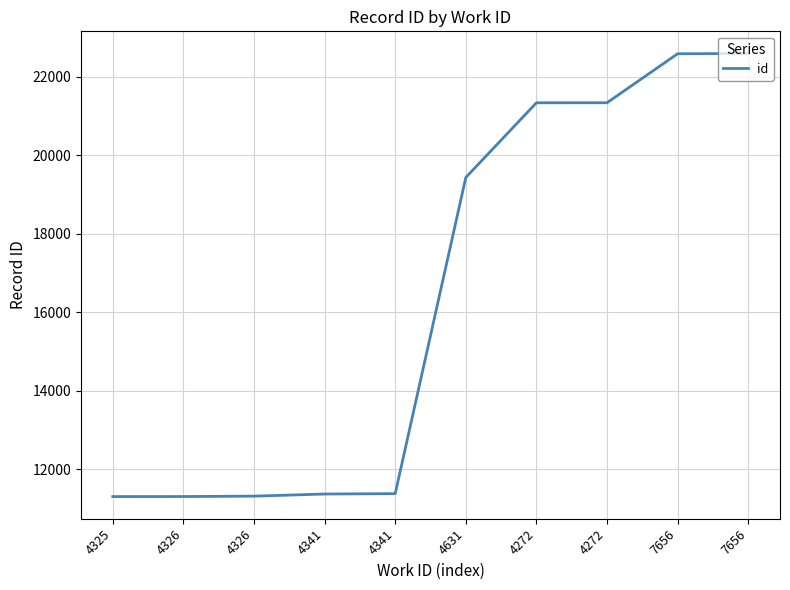

True or false: the data shows 16047 at 4326.

False